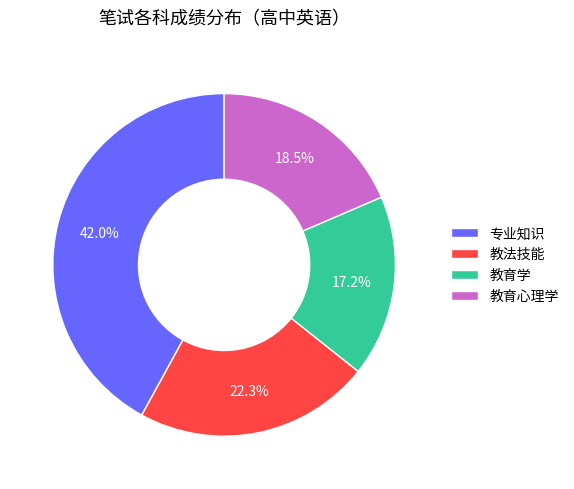

How many slices are in this pie chart?

4